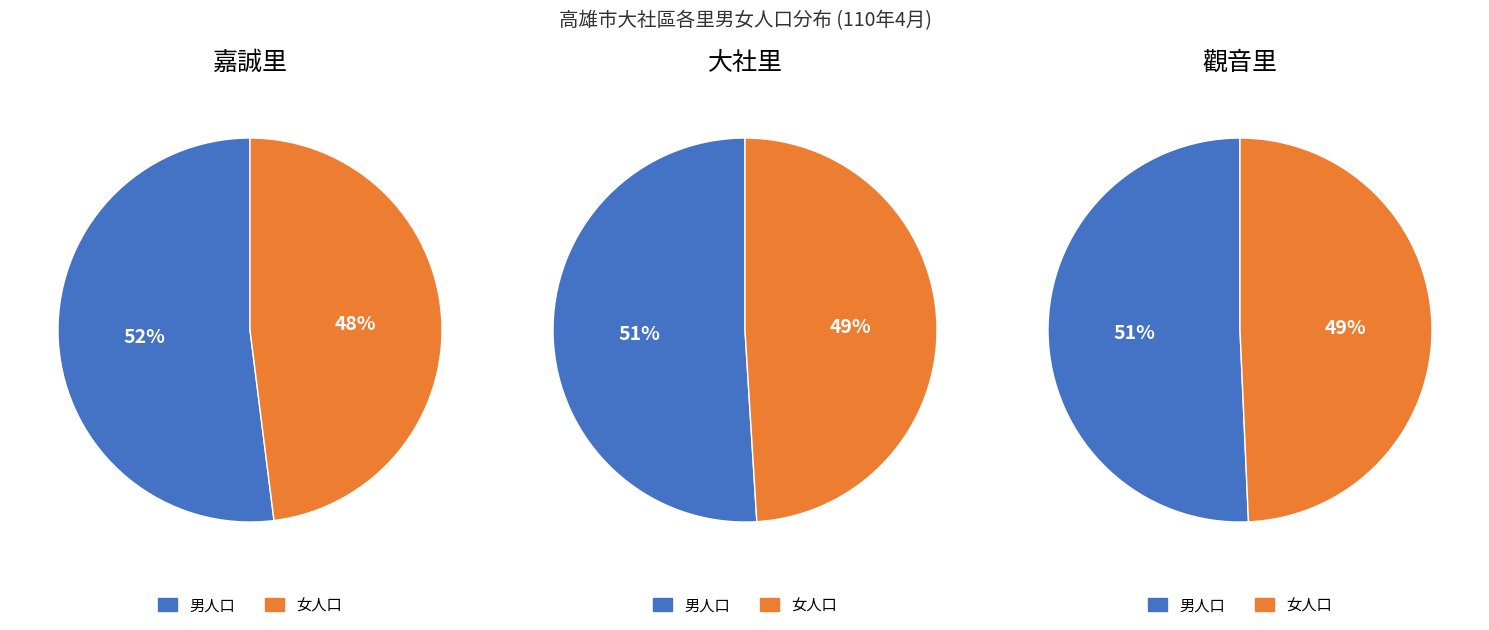

Rank the series by their average value, from highest to lowest.

男人口, 女人口